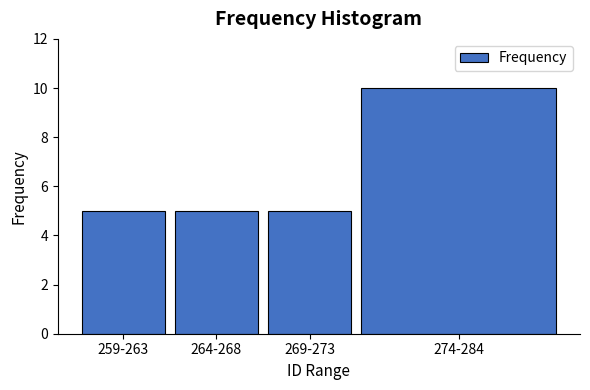

Reading right to left, extract all data points from this chart.

10	5	5	5